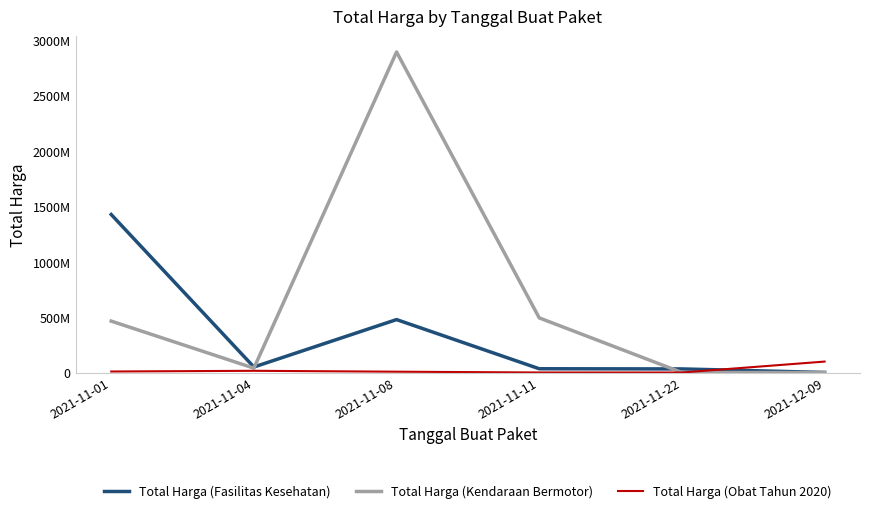

Is the value of Total Harga (Kendaraan Bermotor) at 2021-11-08 greater than the value of Total Harga (Obat Tahun 2020) at 2021-11-04?

Yes